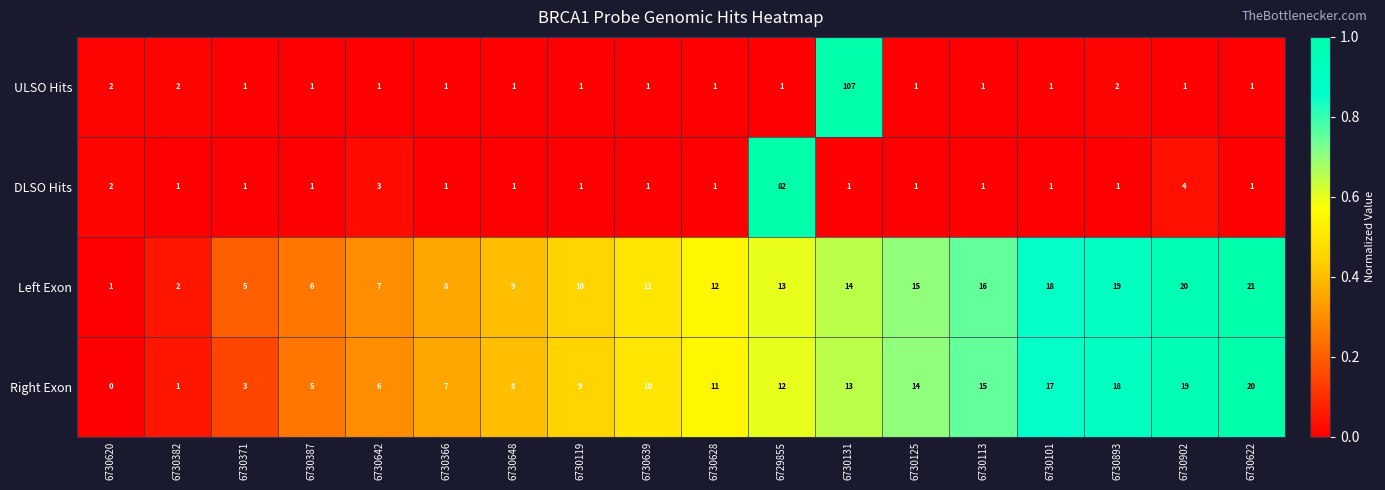

What is the difference between the highest and lowest values at 6730622?

20